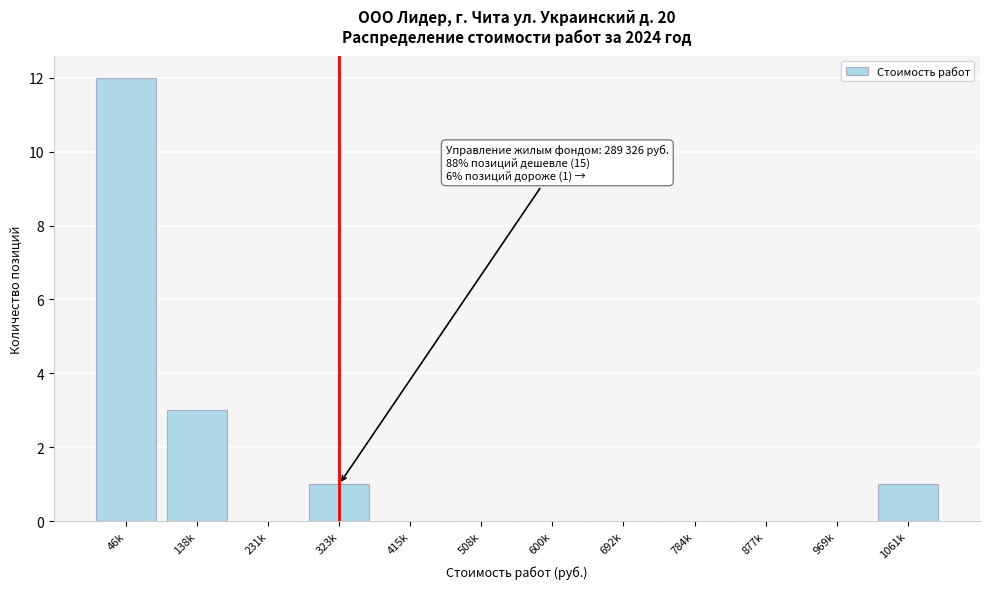

Reading left to right, extract all data points from this chart.

46k=12	138k=3	231k=0	323k=1	415k=0	508k=0	600k=0	692k=0	784k=0	877k=0	969k=0	1061k=1